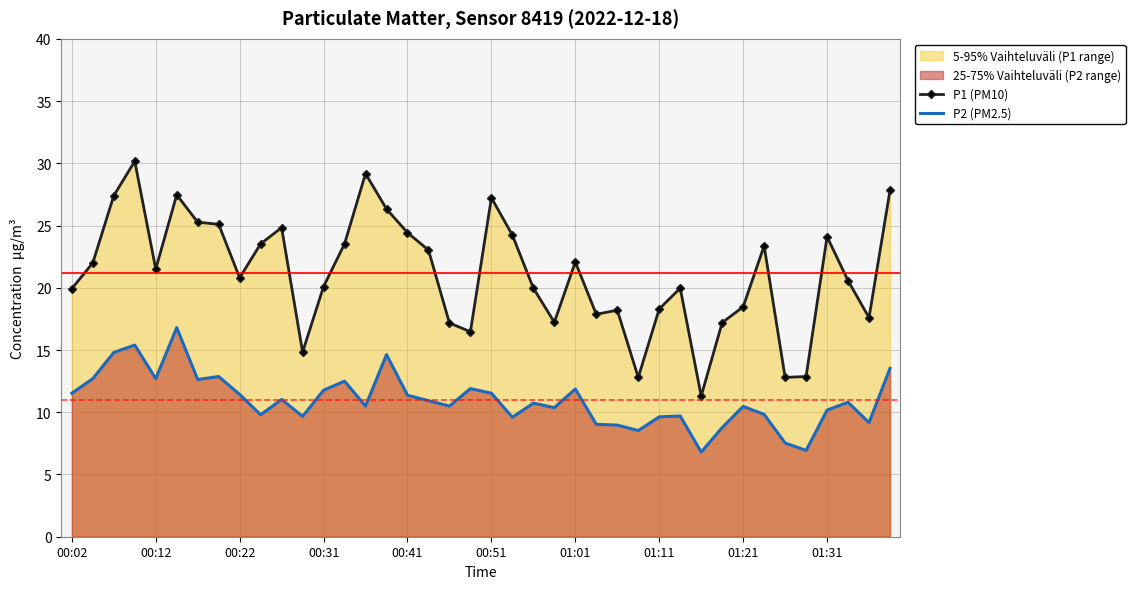

At which category does P1 (PM10) reach its first local valley?

00:12